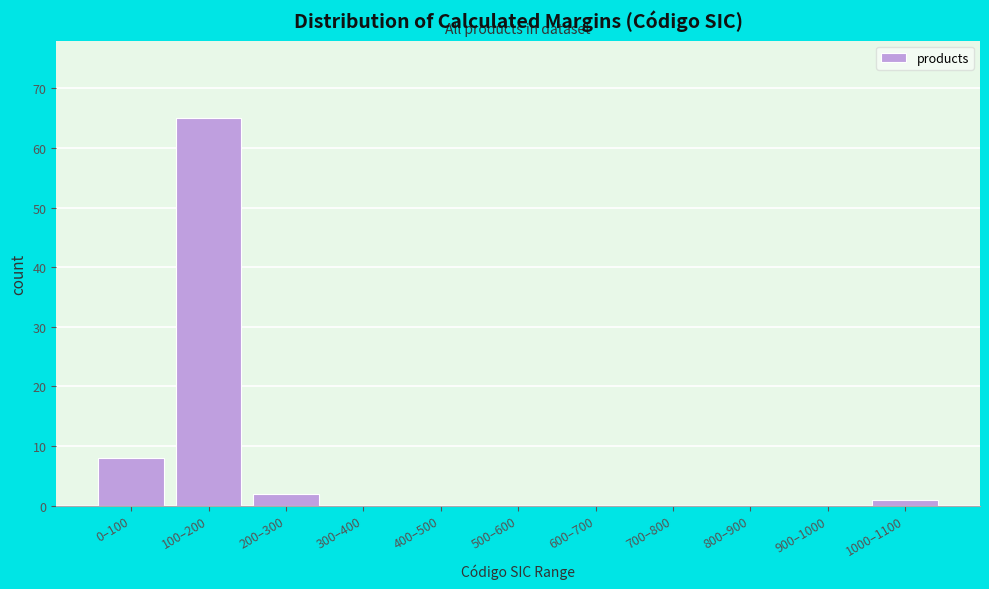

Reading left to right, extract all data points from this chart.

0–100=8	100–200=65	200–300=2	300–400=0	400–500=0	500–600=0	600–700=0	700–800=0	800–900=0	900–1000=0	1000–1100=1